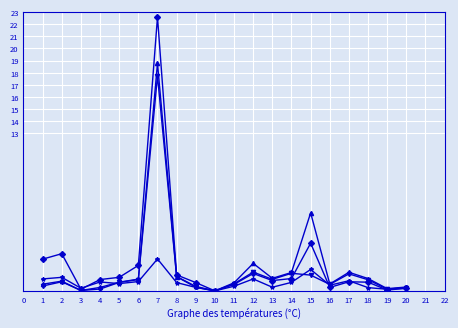

At which category is the sum across all series the highest?

7